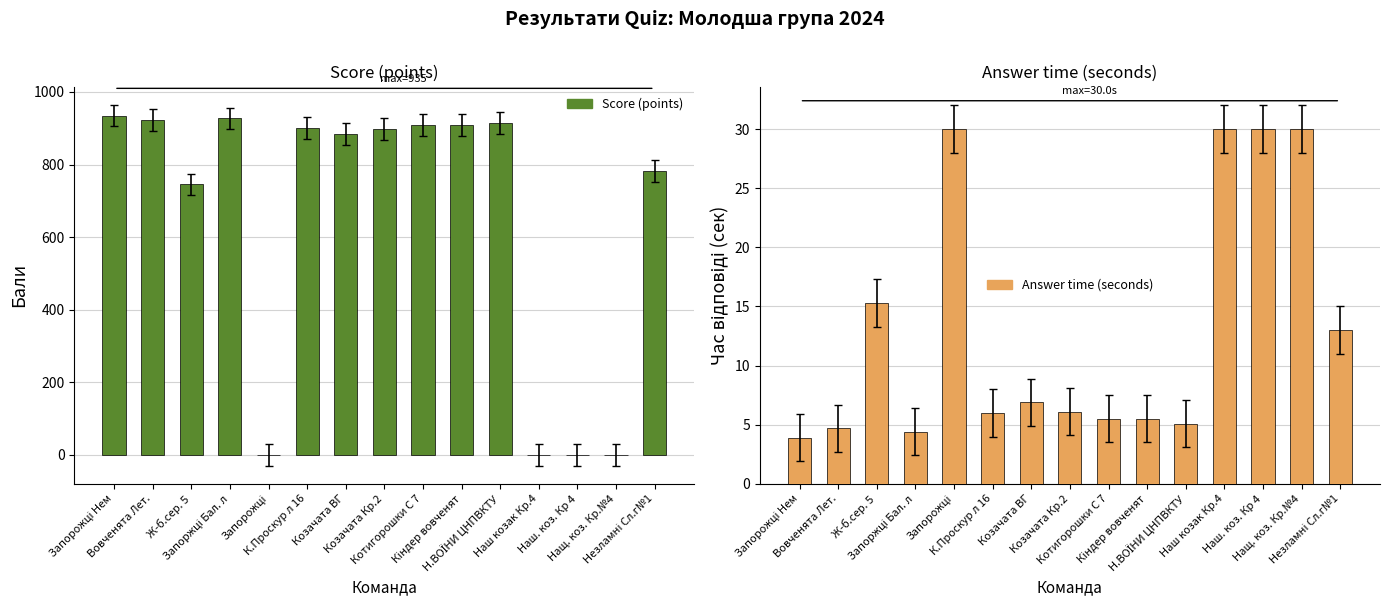

The value of Score (points) at Запорожці is 0.0. True or false?

True